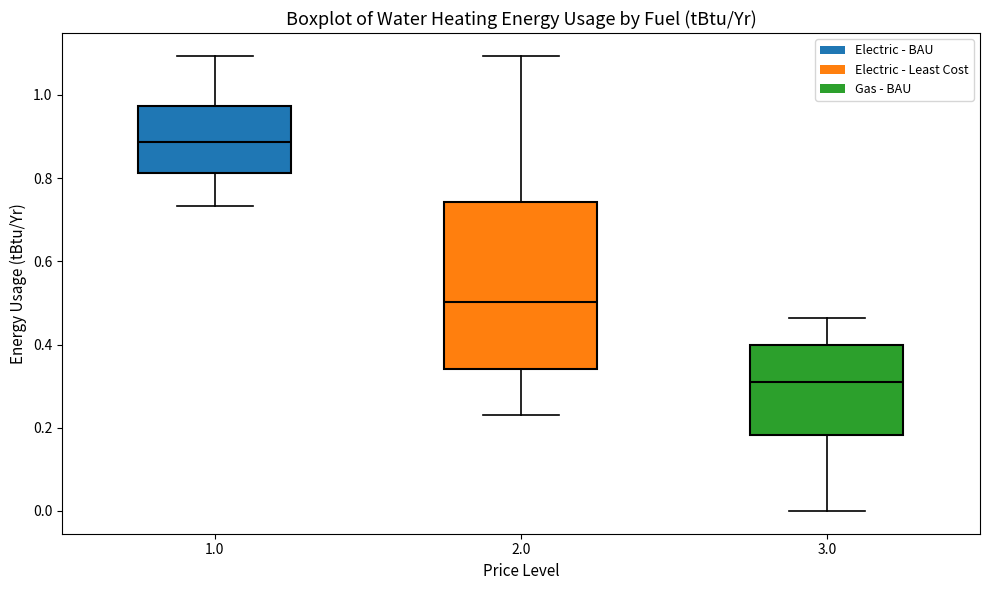

Reading left to right, transcribe this box plot: for each box, give where its median line is, the range the box spans, and where its two whiskers end, as read against the y-axis. The values are not printed on the chart, so give them approximately, as read against the axis.

1.0: median 0.88, box 0.82 to 0.98, whiskers 0.74 to 1.10
2.0: median 0.50, box 0.34 to 0.74, whiskers 0.24 to 1.10
3.0: median 0.32, box 0.18 to 0.40, whiskers 0.00 to 0.46